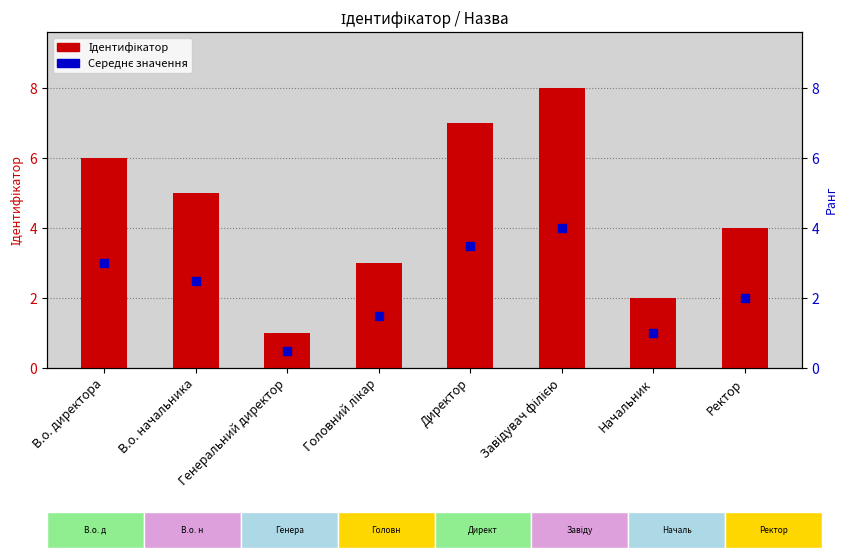

Is the value of Середнє значення at В.о. директора greater than the value of Ідентифікатор at Директор?

No